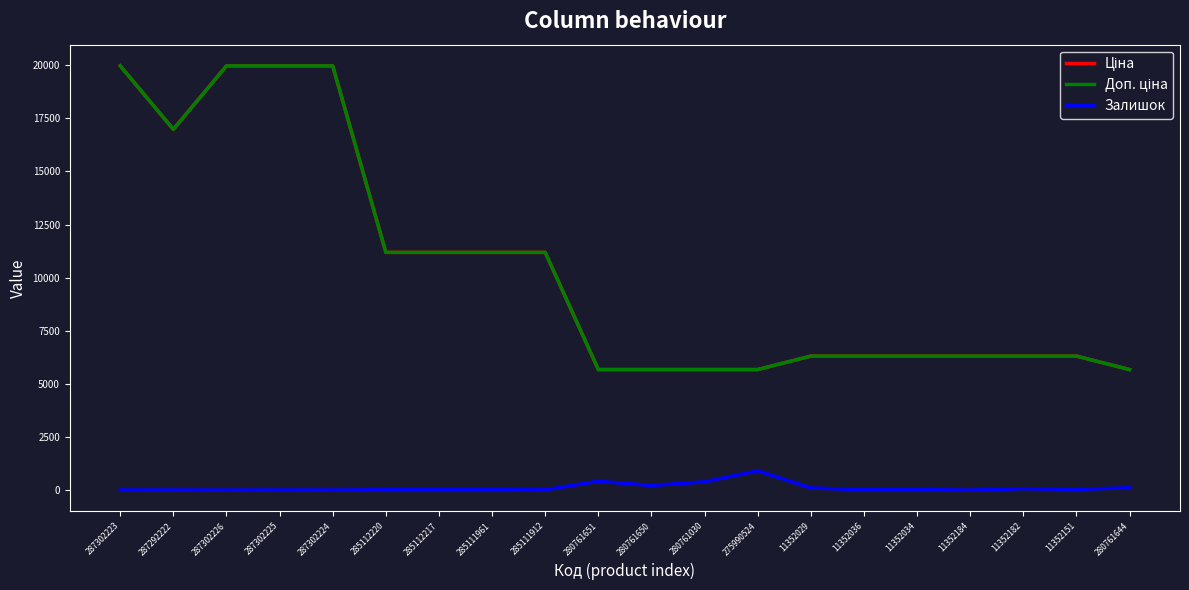

What is the maximum value shown in the chart?

19964.2